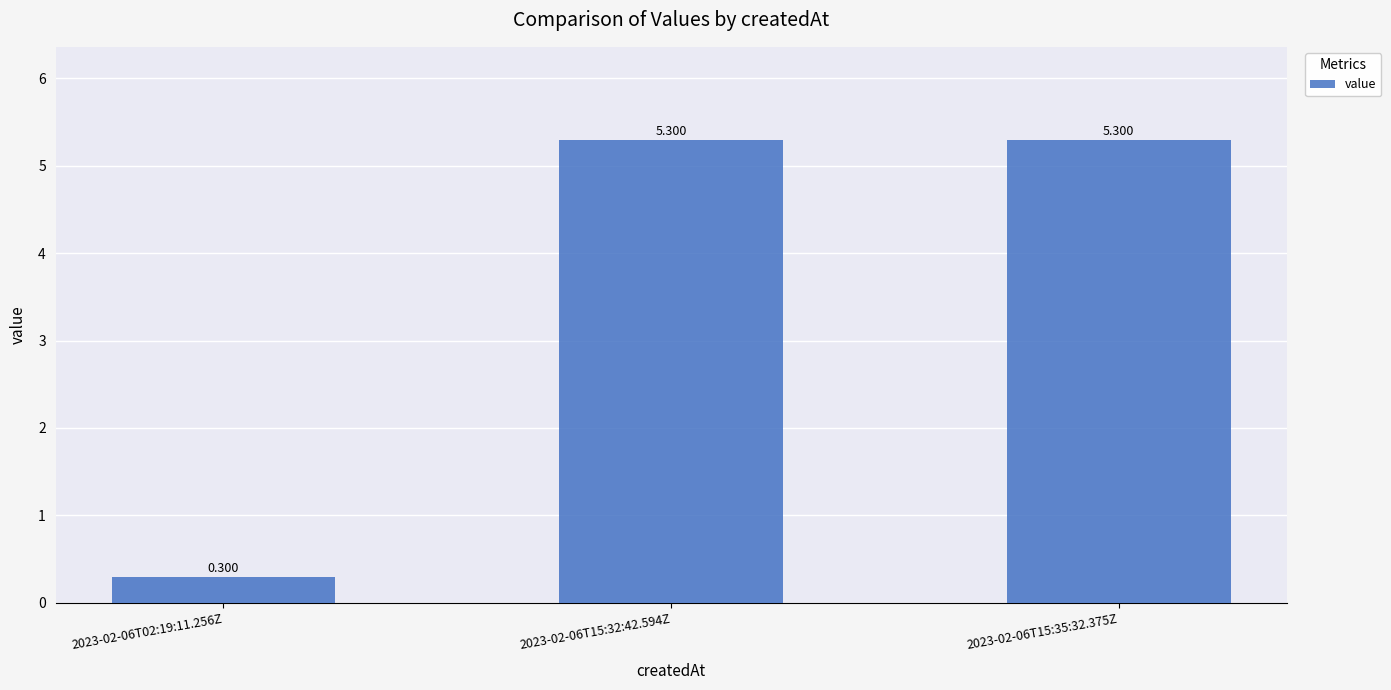

What position from the left is 2023-02-06T15:32:42.594Z?

2